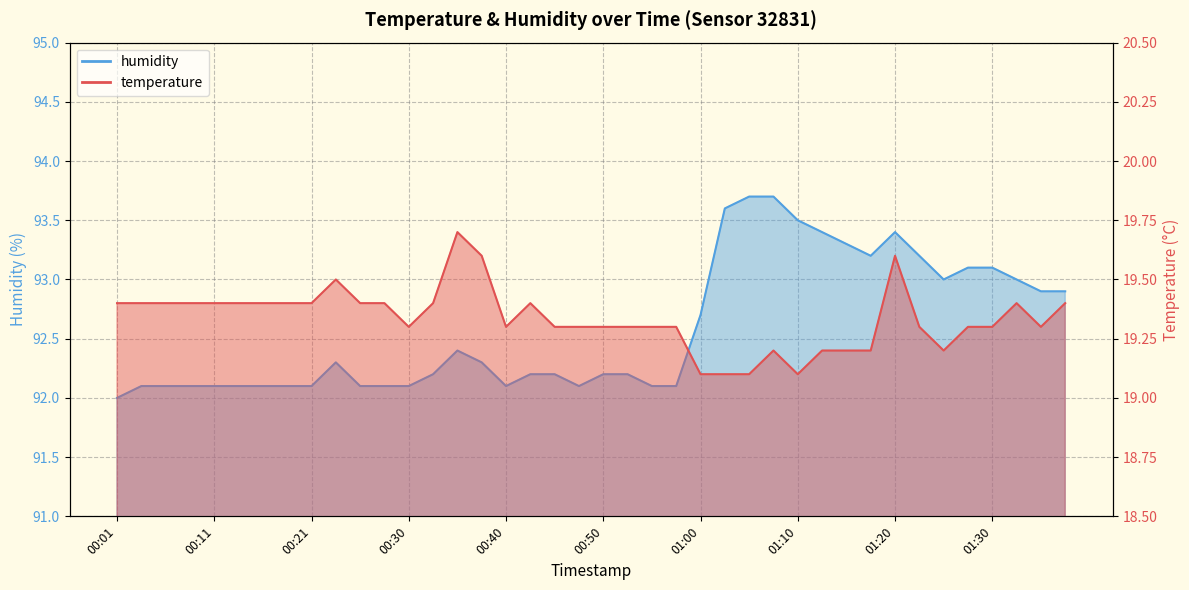

How many lines are shown in the chart?

2